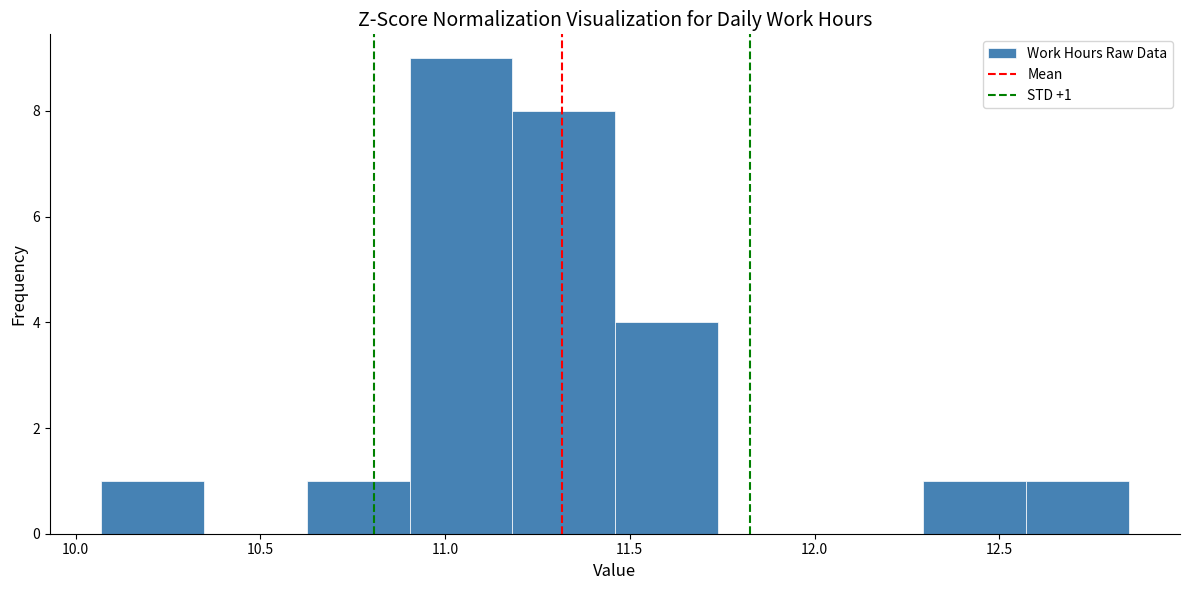

Over which range of the x-axis is the bar tallest?

10.90 to 11.20